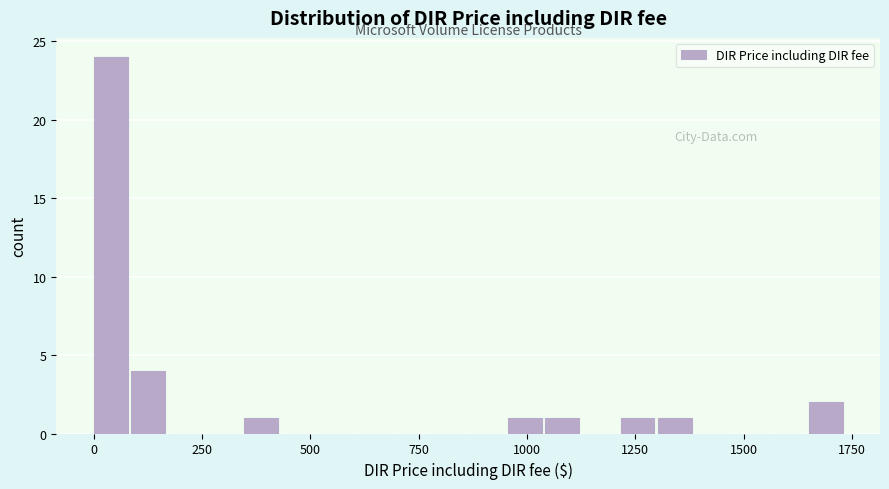

Around what value on the x-axis is the tallest bar? Give the approximate position of its centre, as read against the axis.

50